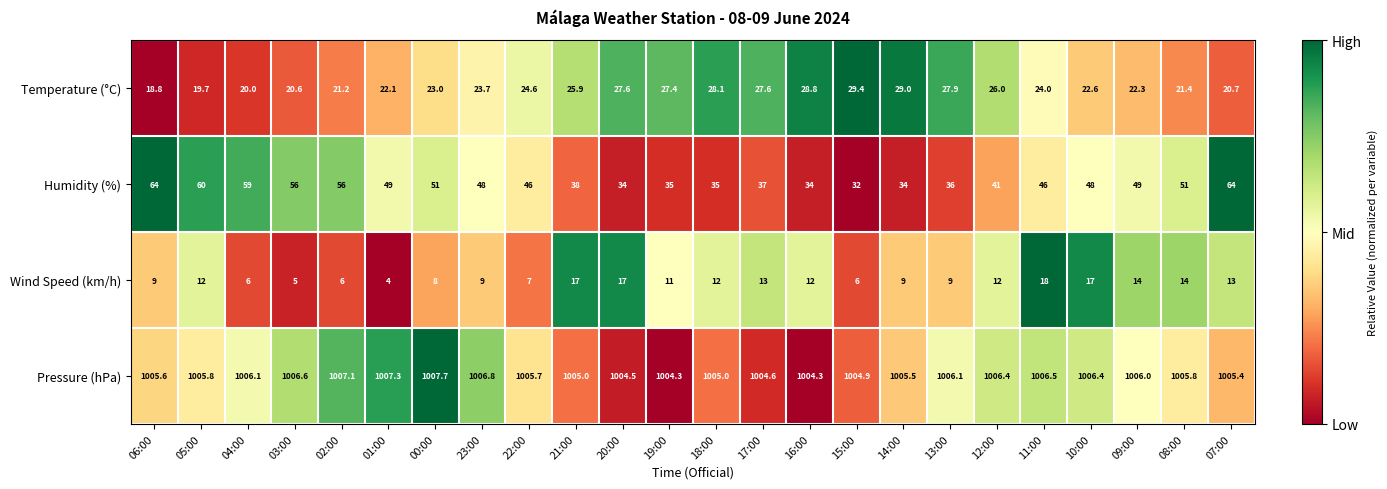

What is the sum of the Pressure (hPa) values at 07:00 and 12:00?

2011.8